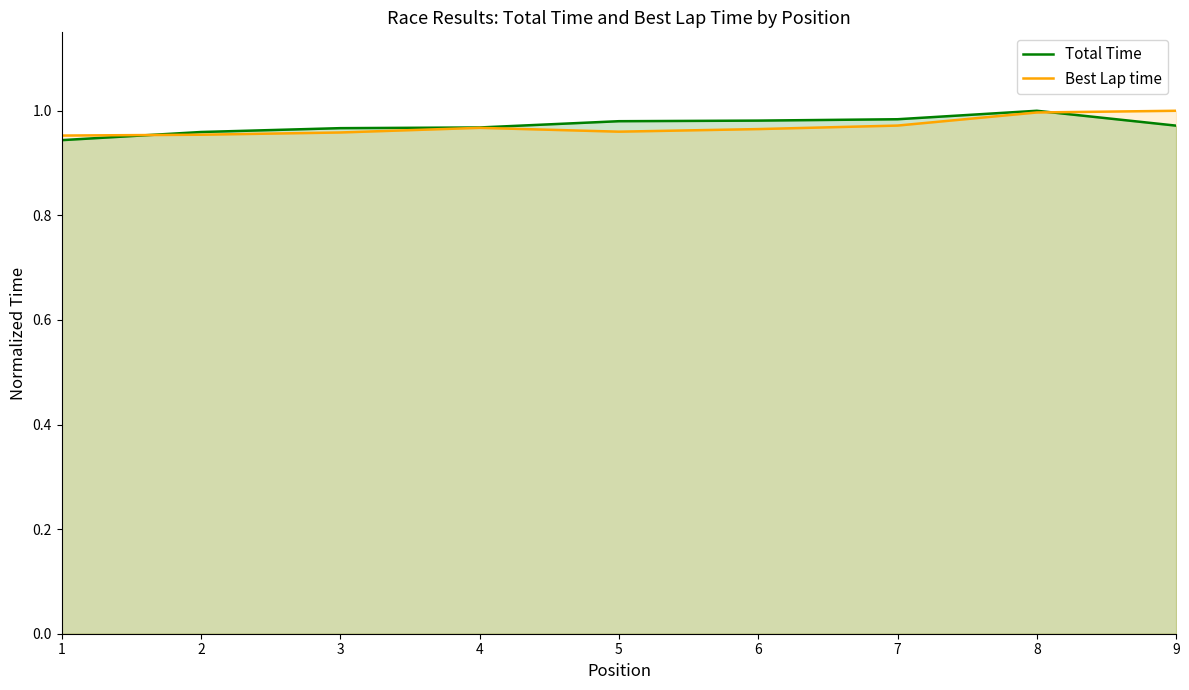

Rank the series at 6 from lowest to highest value.

Best Lap time, Total Time